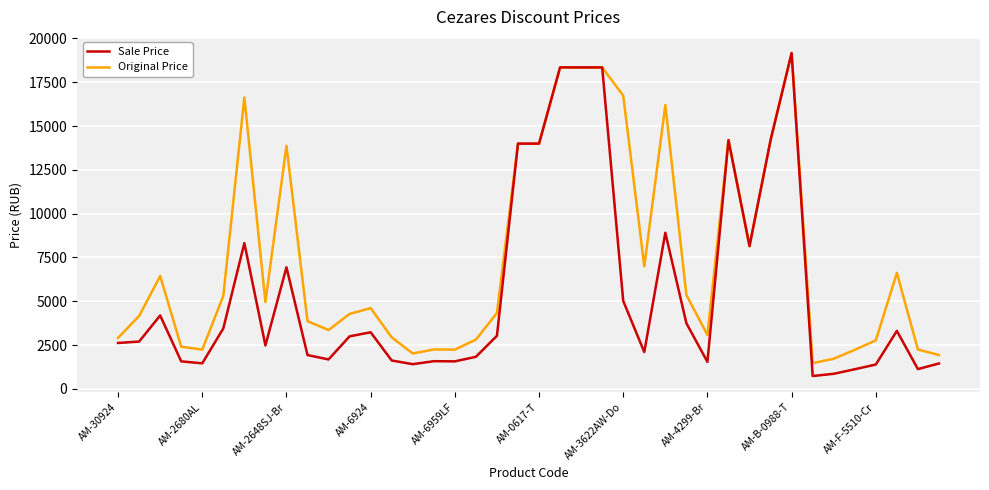

Count the number of categories in the chart.

40